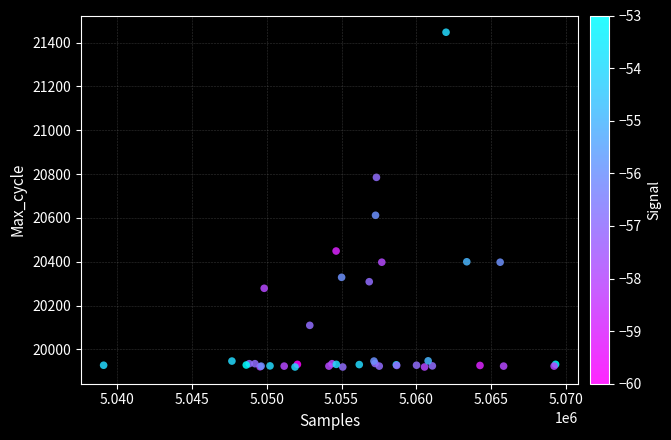

What Y value in the scatter plot is closest to 20683?

20612